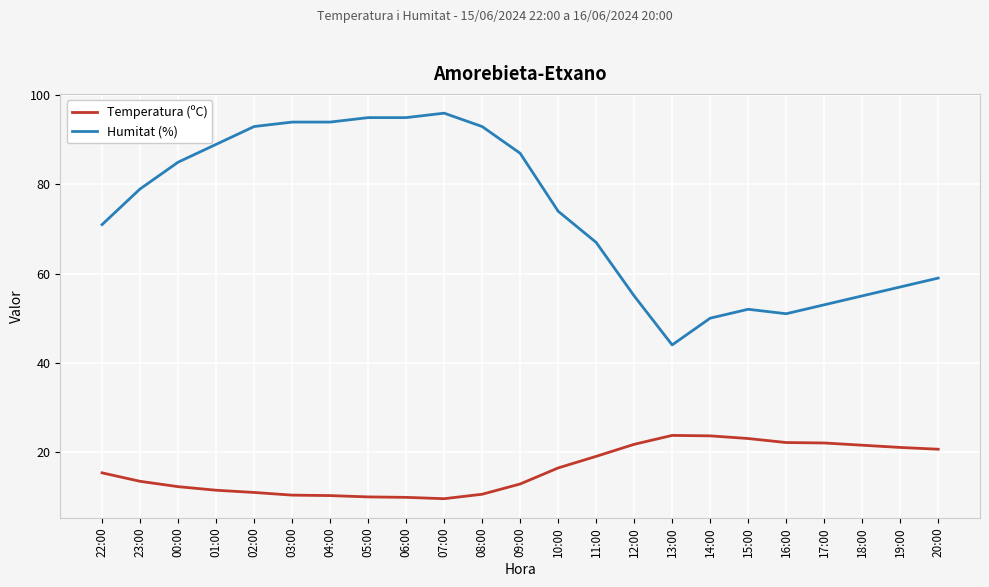

Read the Temperatura (ºC) value at 22:00.

15.3